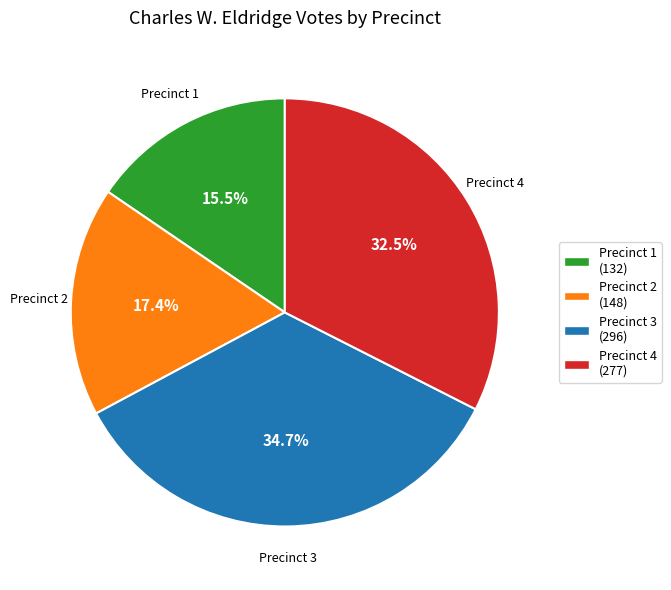

Rank the categories by value from lowest to highest.

Precinct 1, Precinct 2, Precinct 4, Precinct 3